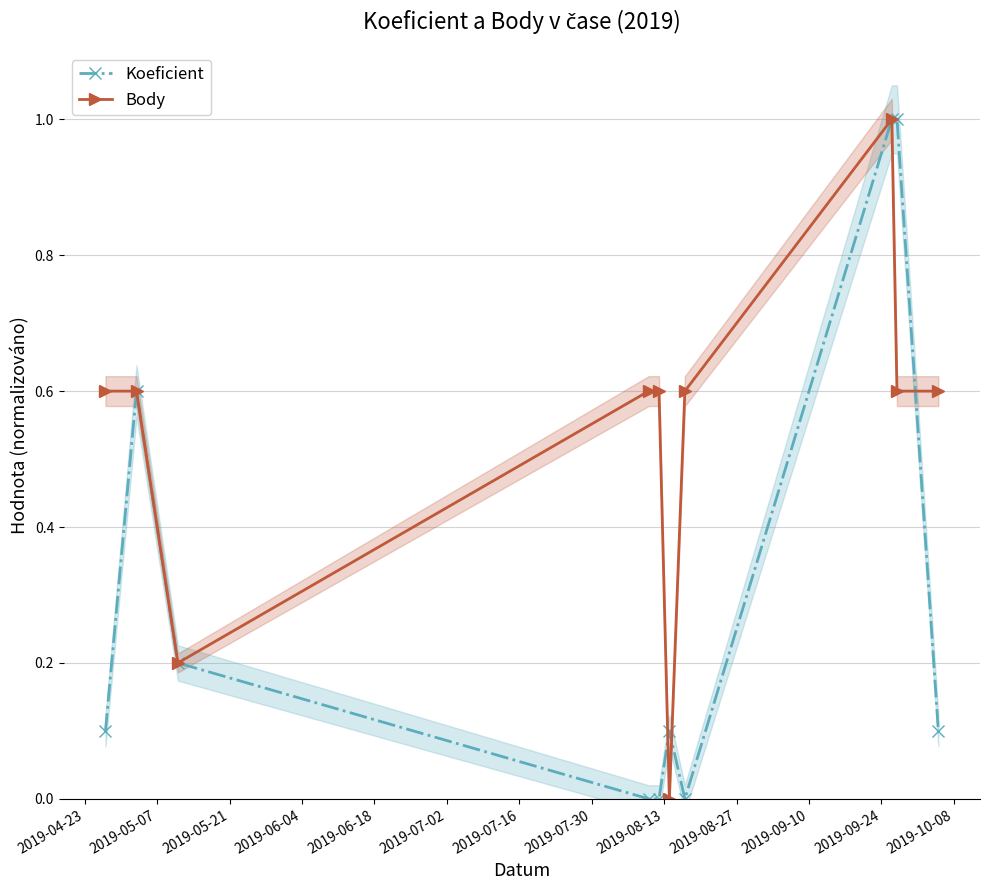

True or false: Body has more than 1 interior local peaks.

False